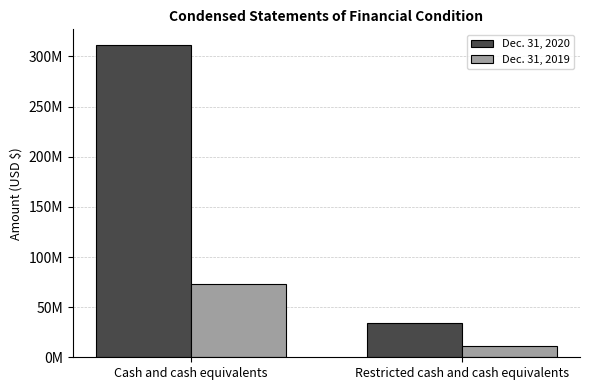

Does the chart contain stacked bars?

No